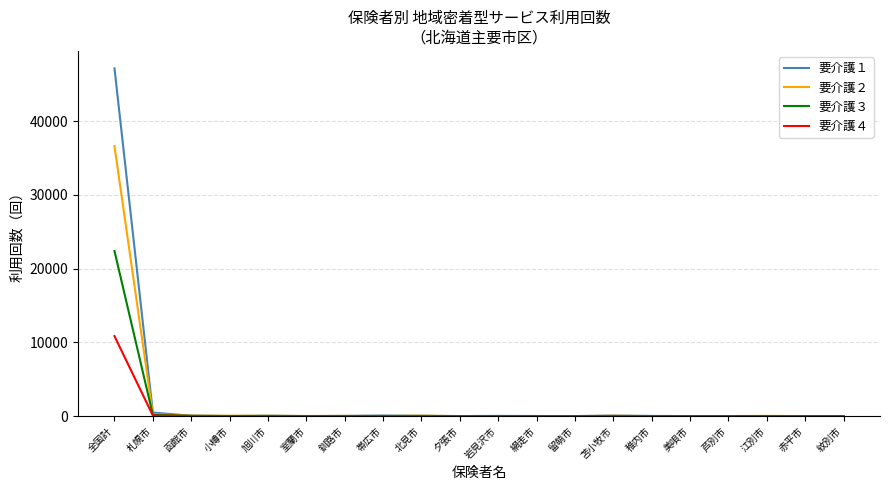

What is the spread (max minus min) of values at 全国計?

36327